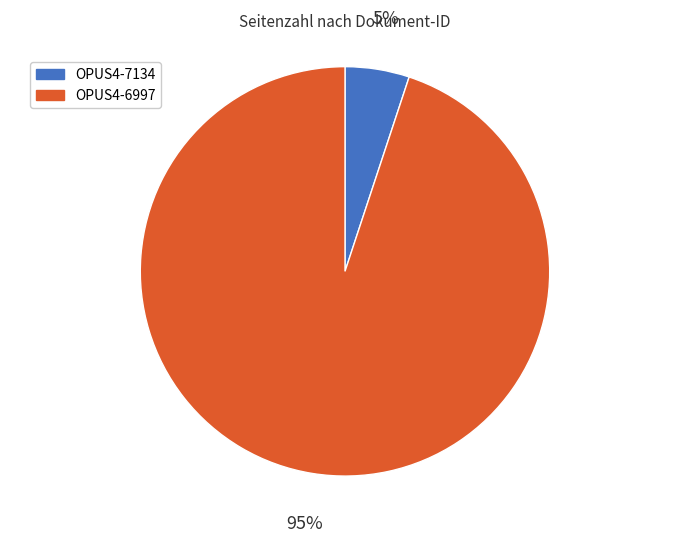

Count the number of slices in the pie.

2